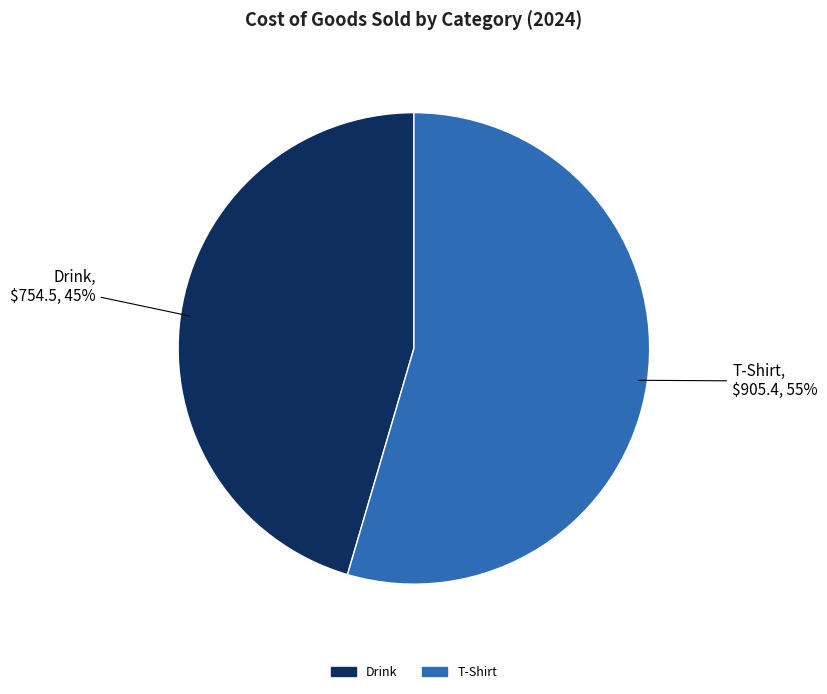

To the nearest percent, what percentage of the pie is T-Shirt?

55%